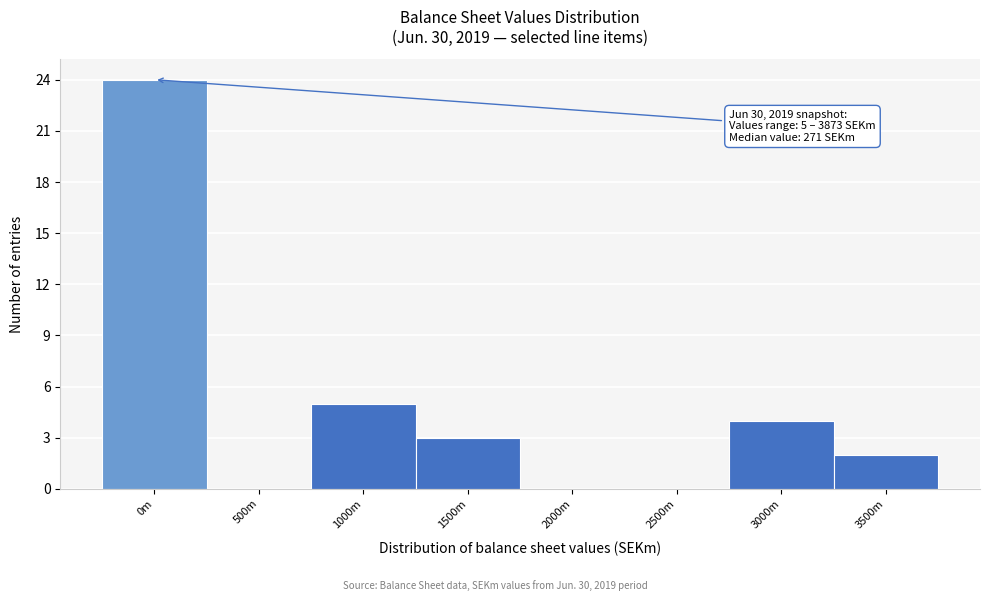

Which category has the highest value across all series?

0m